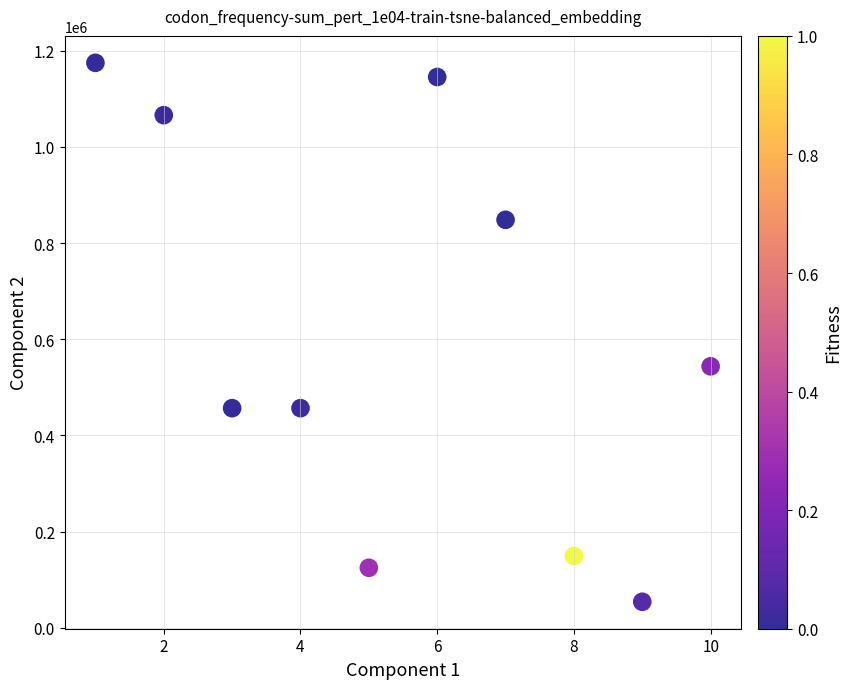

What Y value in the scatter plot is closest to 614436?

543749